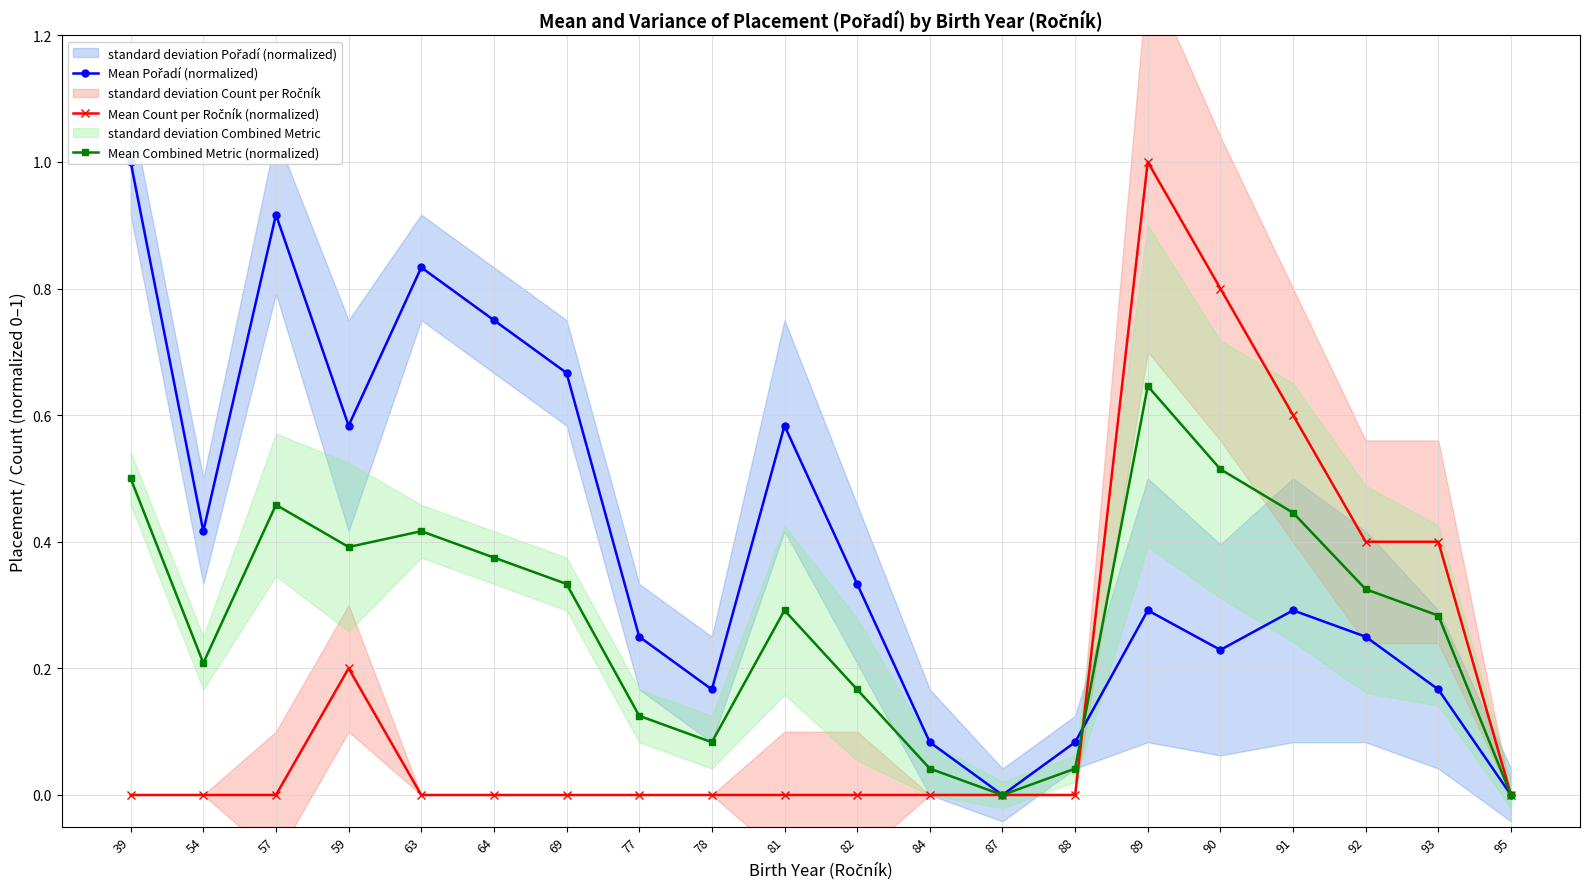

True or false: Mean Pořadí (normalized) and Mean Combined Metric (normalized) cross at least once.

True